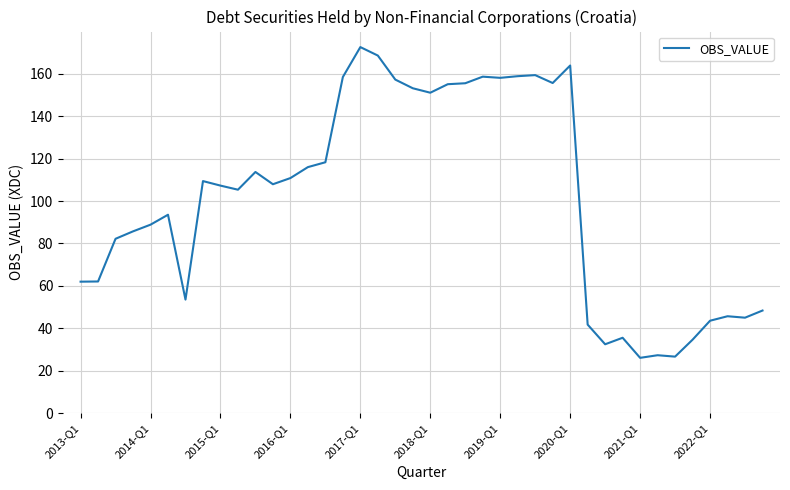

What is the minimum value shown in the chart?

26.1